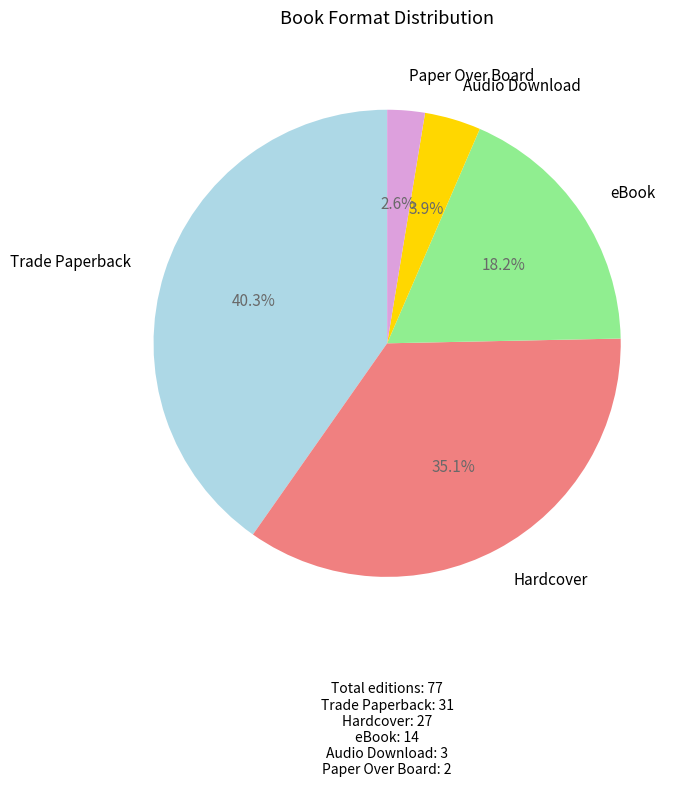

Is there any slice that represents more than half of the pie?

No